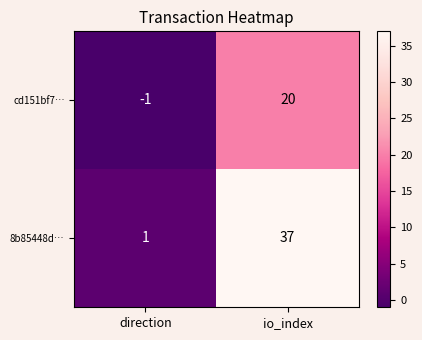

Which series changed the most between direction and io_index?

8b85448d…